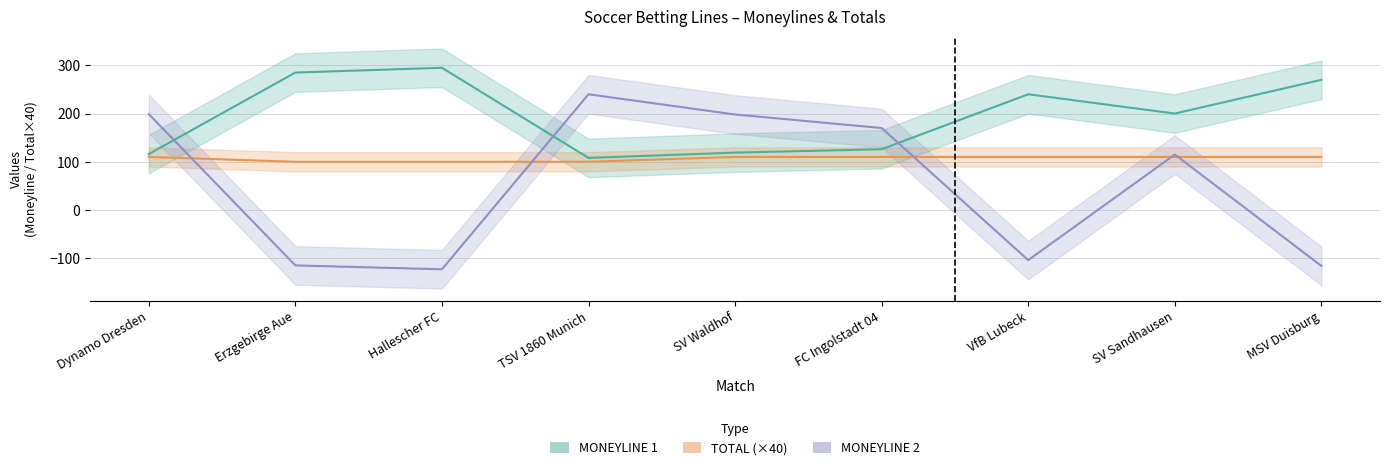

Which category has the lowest value across all series?

Hallescher FC